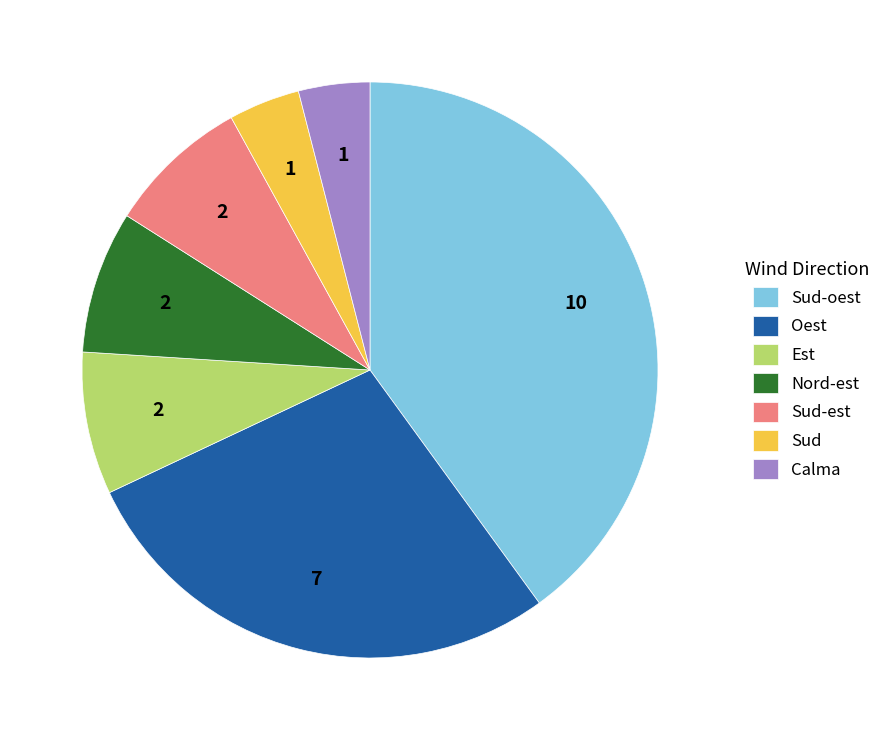

Do Oest and Calma together represent more than half of the pie?

No